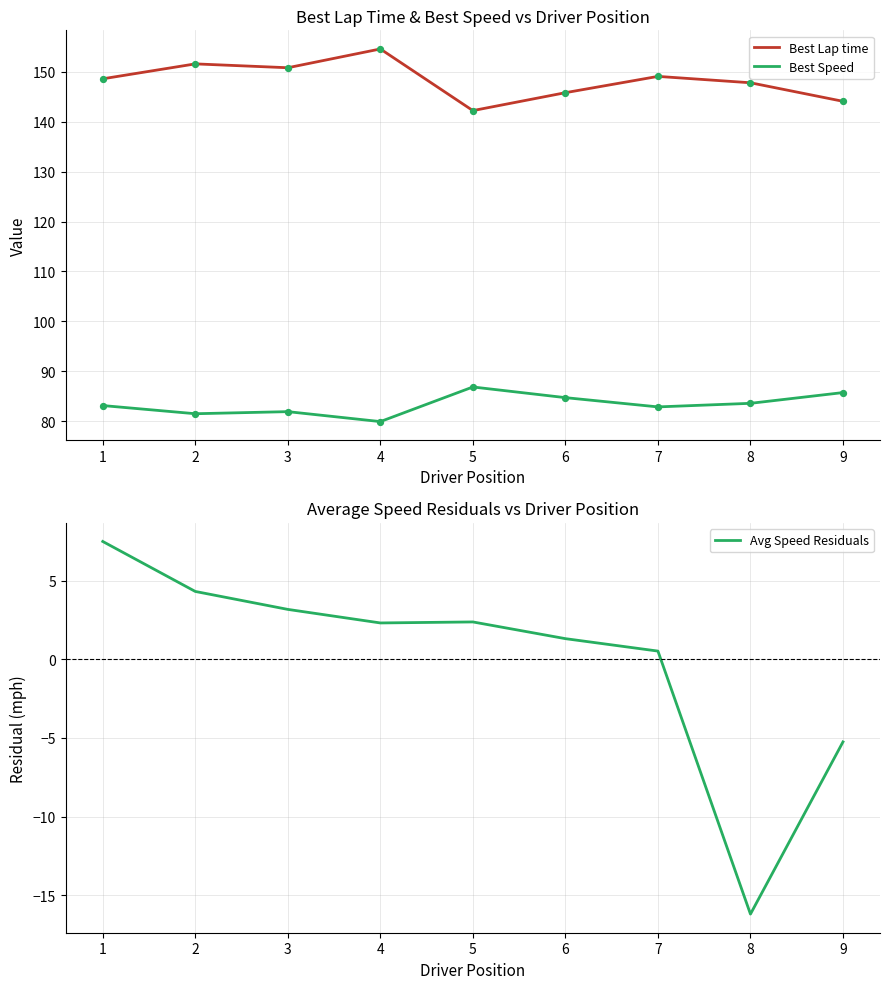

Is the value of Best Speed at 5 greater than the value of Best Lap time at 6?

No